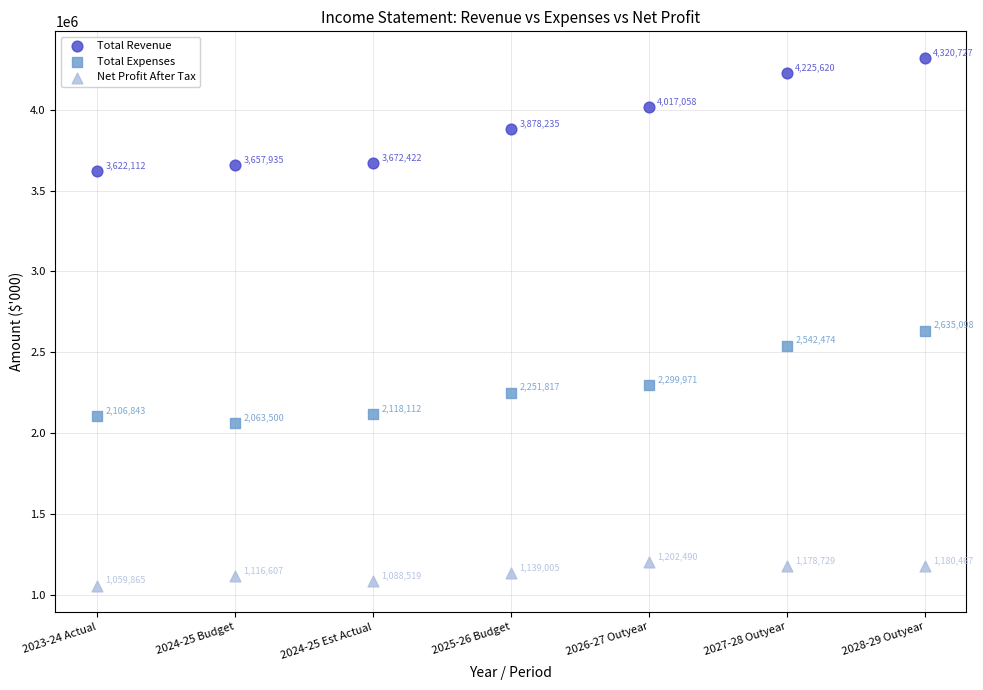

Which series contains the highest Y value?

Total Revenue